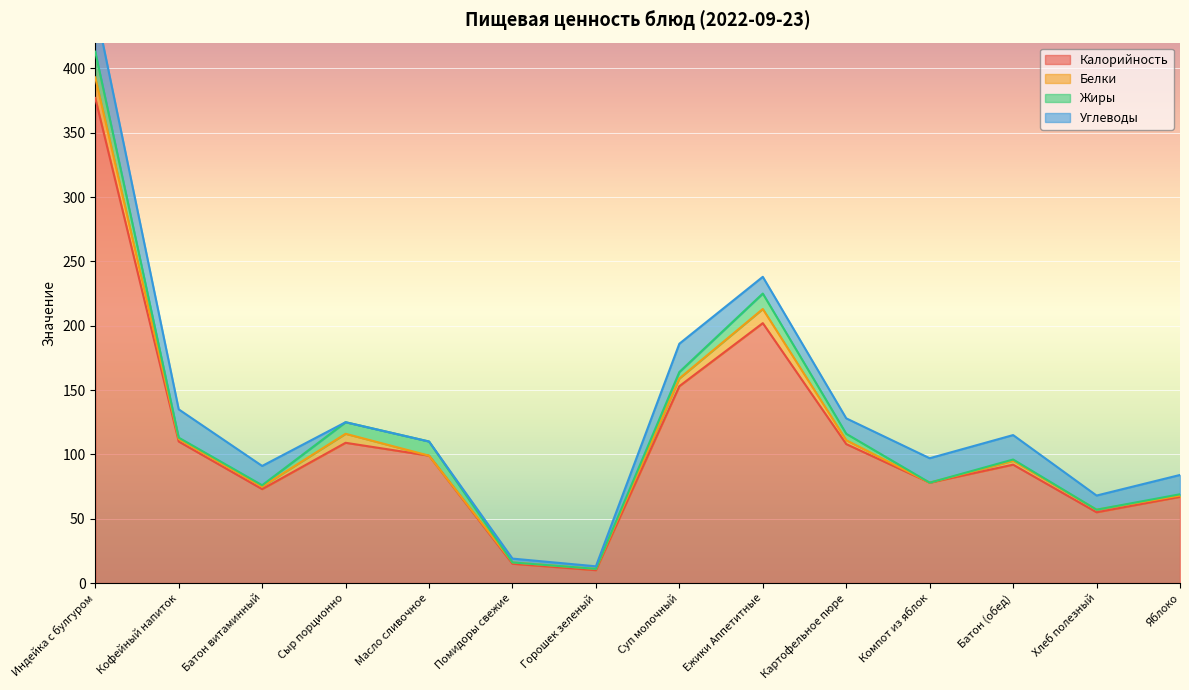

True or false: Углеводы and Белки cross at least once.

True